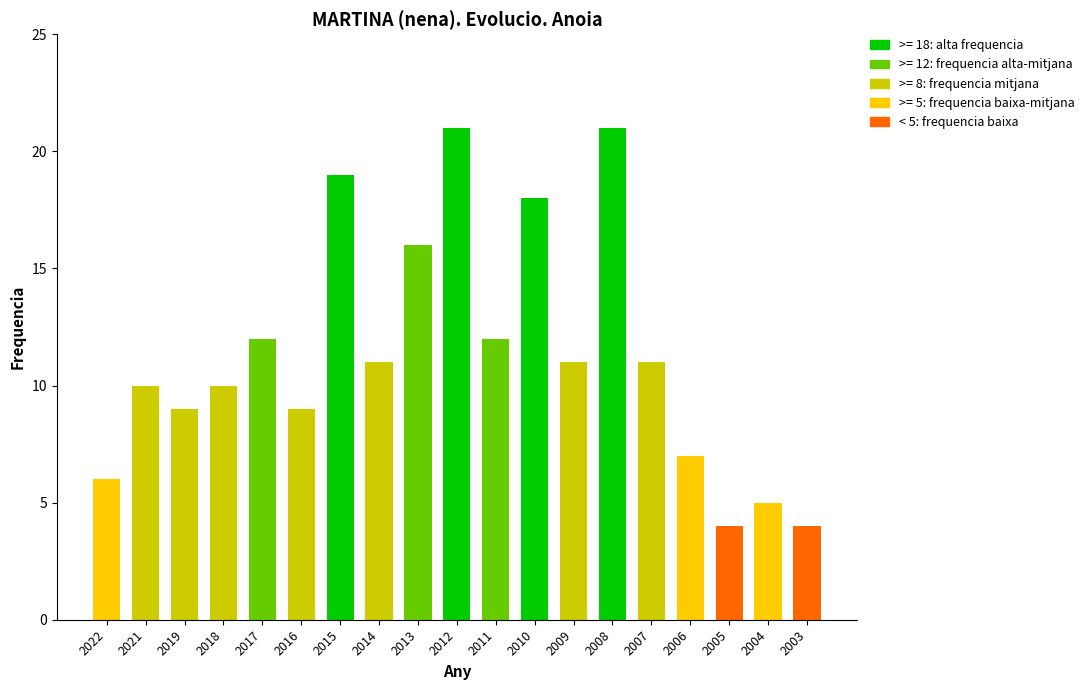

What is the ratio of the value at 2017 to the value at 2007?

1.1